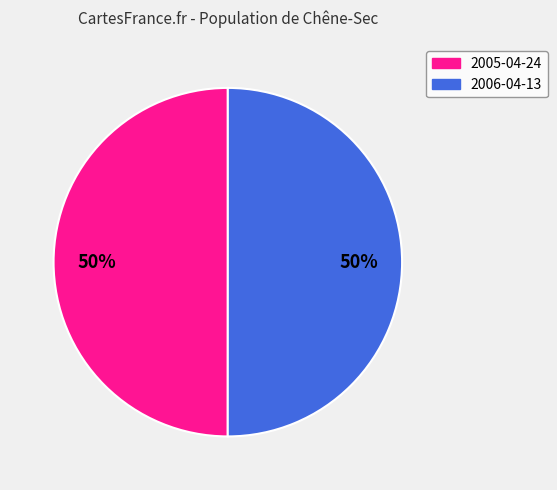

How many slices are in this pie chart?

2